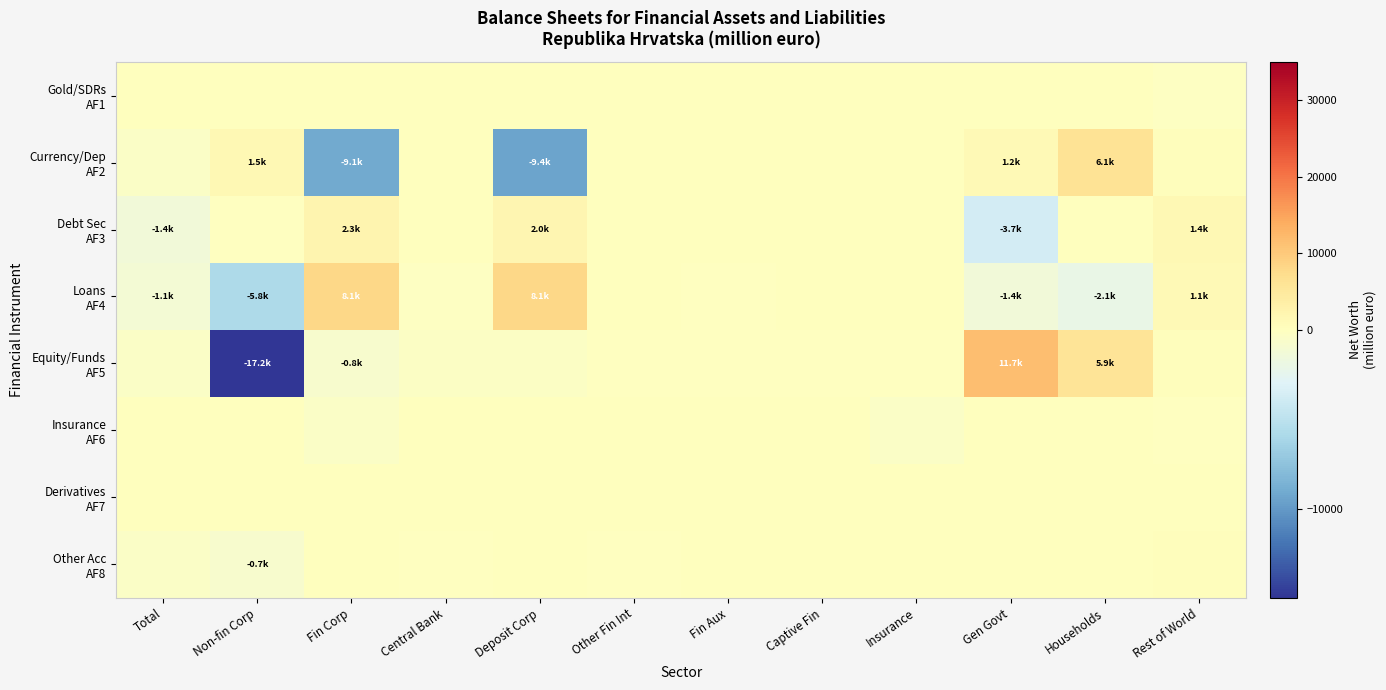

What is the spread (max minus min) of values at Deposit Corp?

17519.9